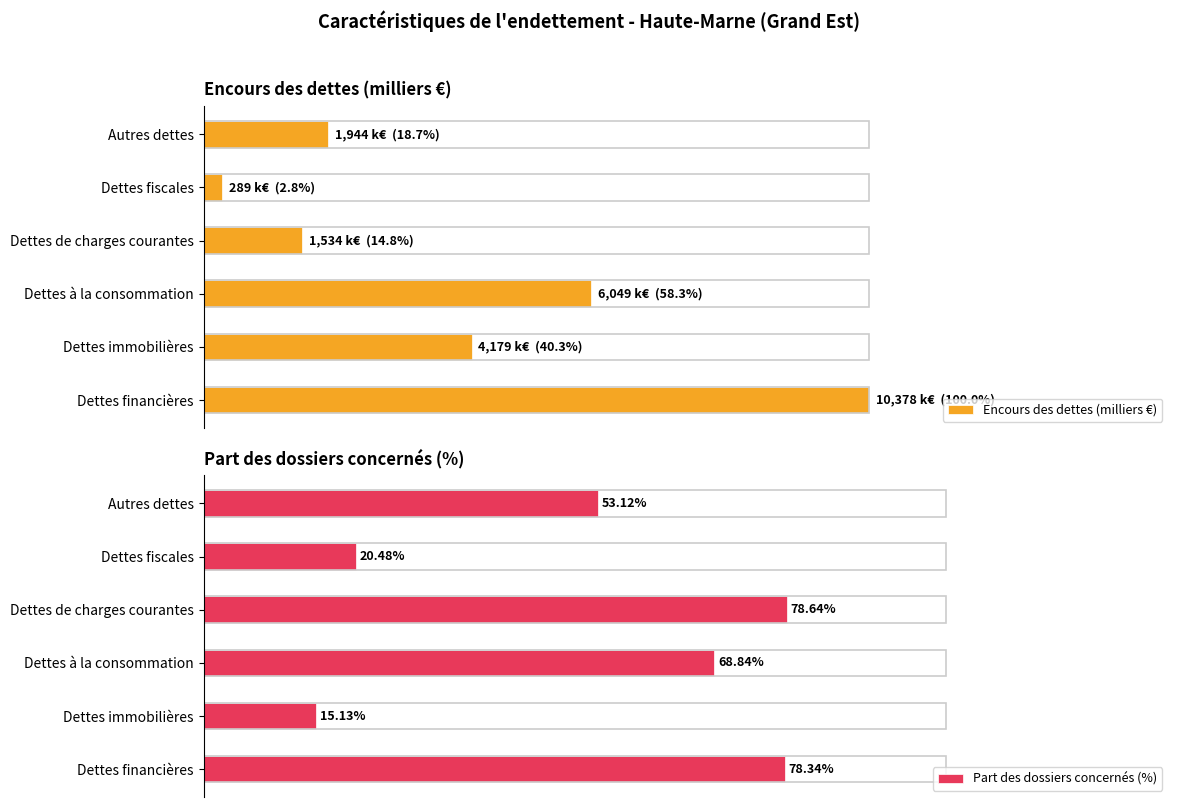

What is the value of the Encours des dettes (milliers €) bar at the 6th from the left?

1944.5